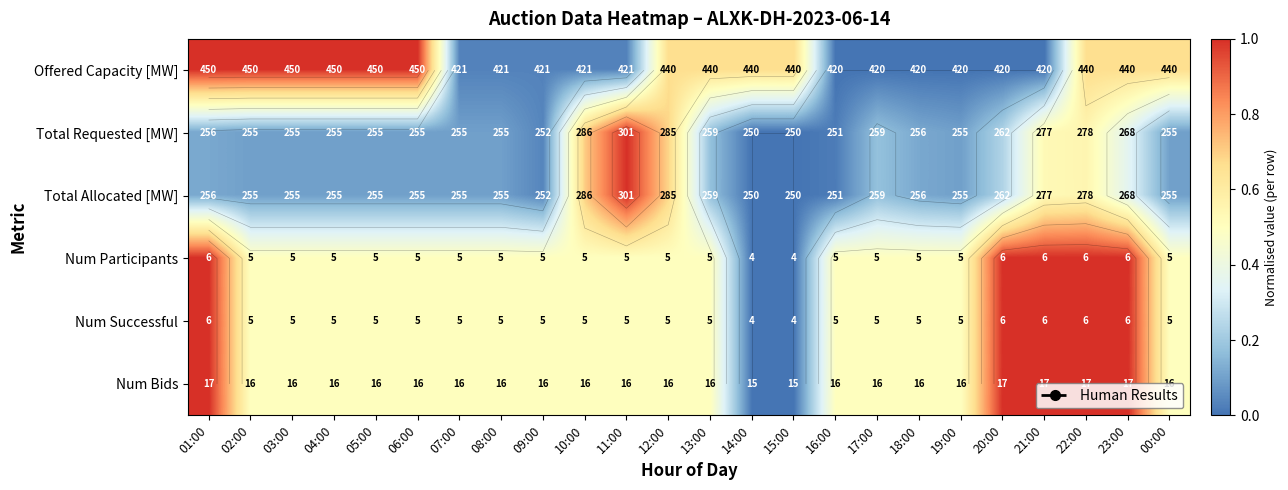

Which series has the widest spread of values?

Offered Capacity [MW]